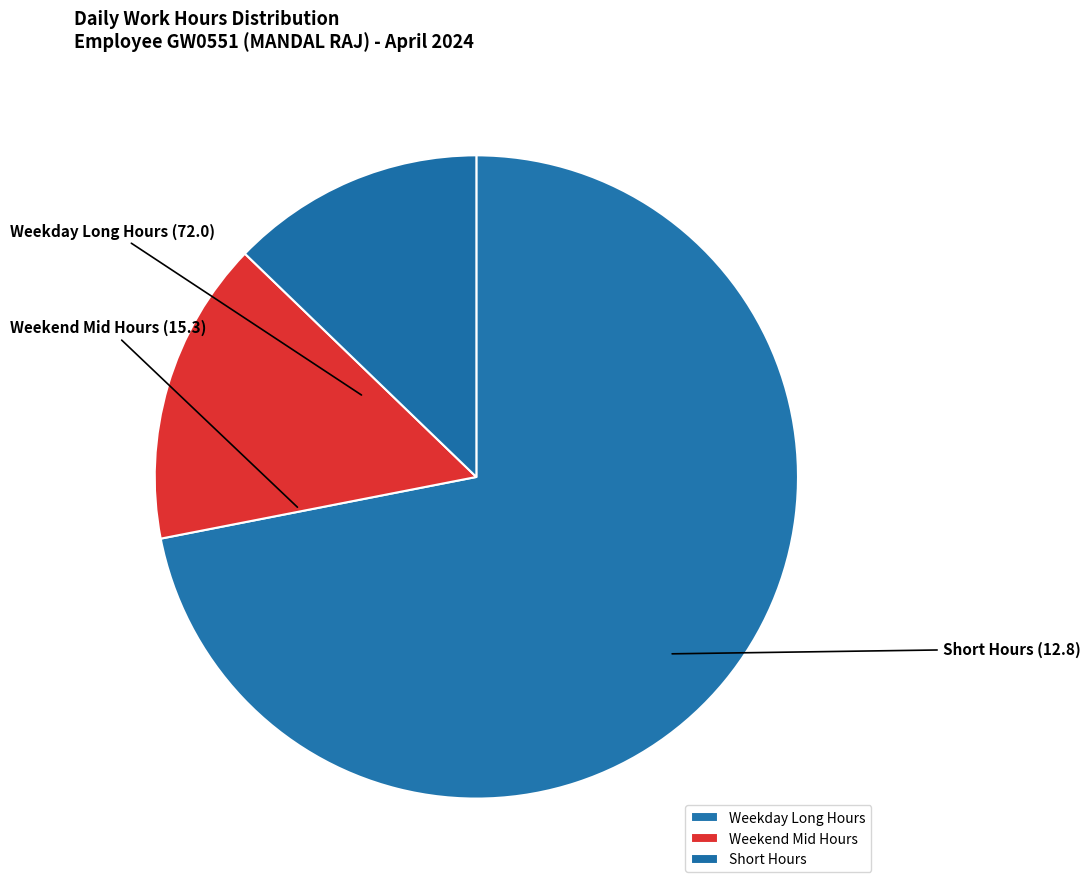

True or false: Weekday Long Hours accounts for 66% of the total.

False